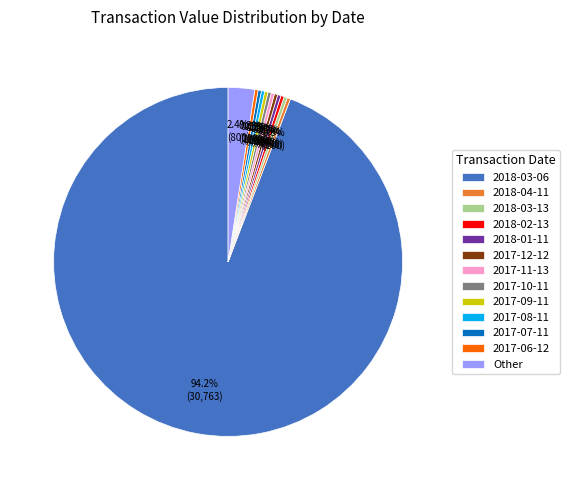

Is there a majority slice in this chart?

Yes